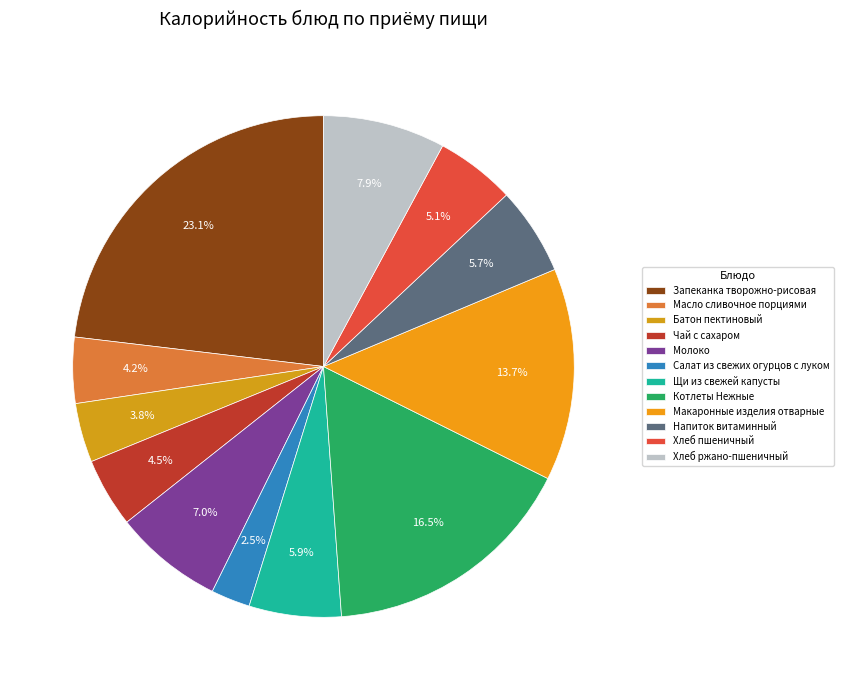

To the nearest percent, what is the combined percentage of Котлеты Нежные and Хлеб ржано-пшеничный?

24%